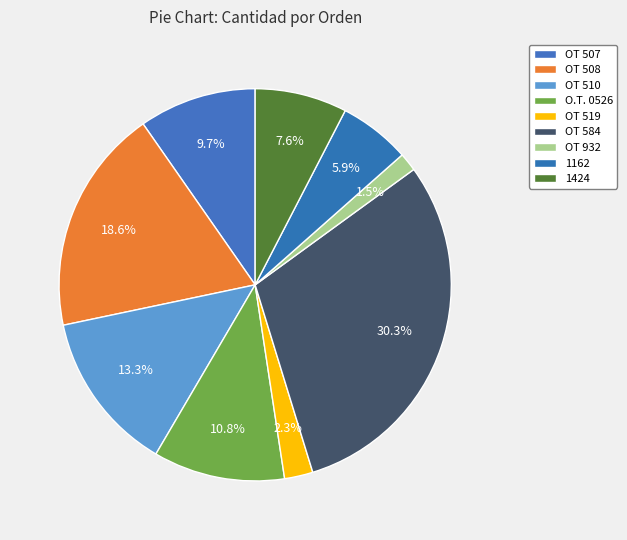

To the nearest percent, what portion does 1162 represent?

6%